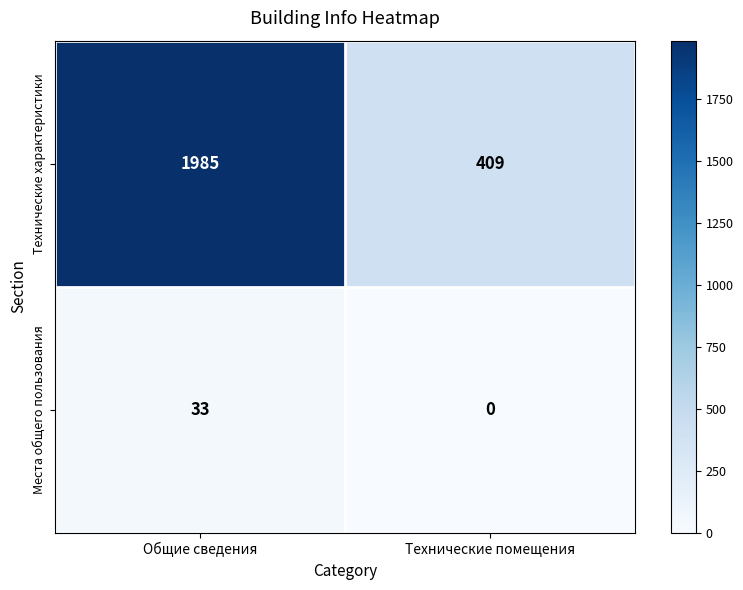

What value does the Технические характеристики series have at Общие сведения, to the nearest 100?

2000